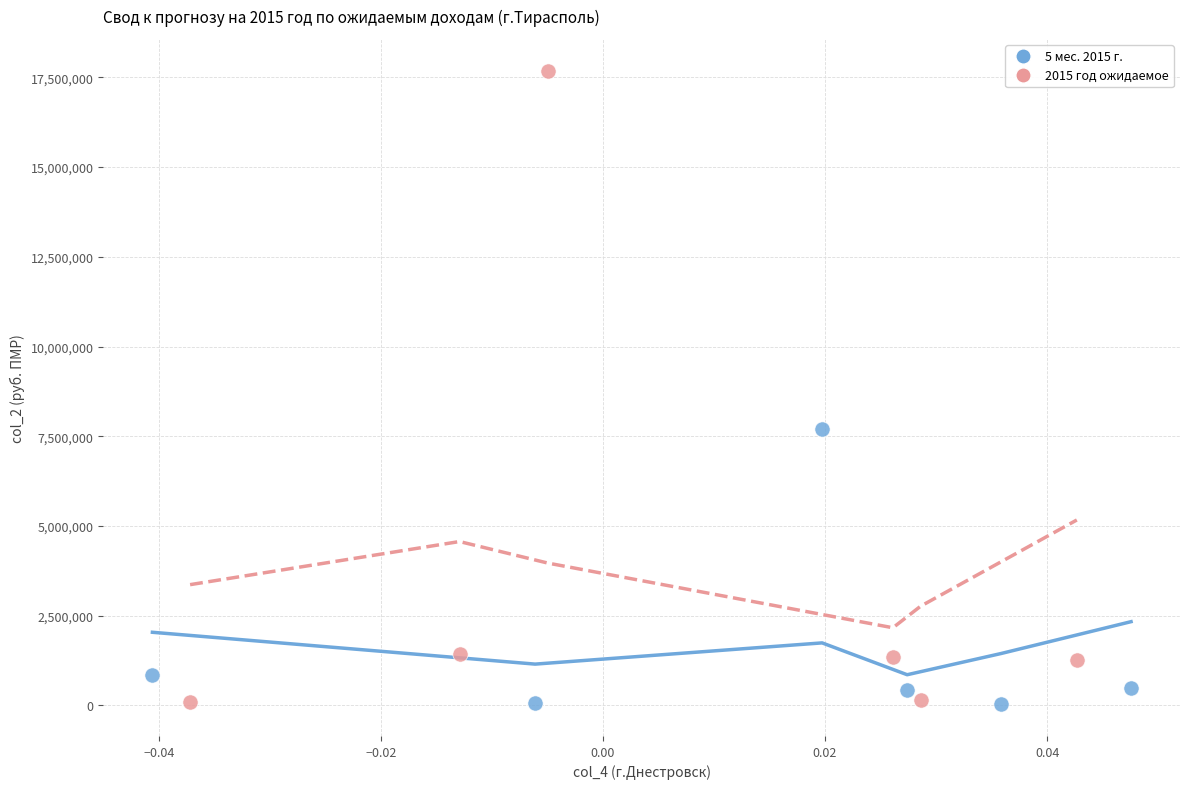

Which series reaches the maximum Y coordinate?

2015 год ожидаемое